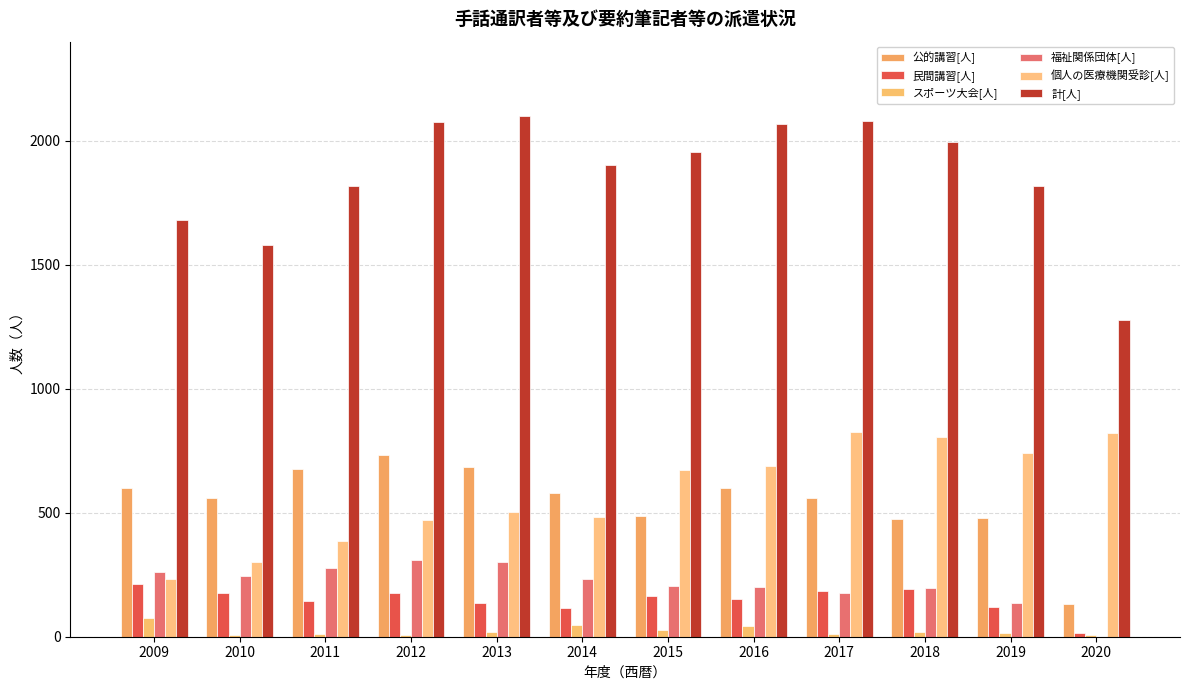

At which category does the chart reach its minimum across all series?

2020